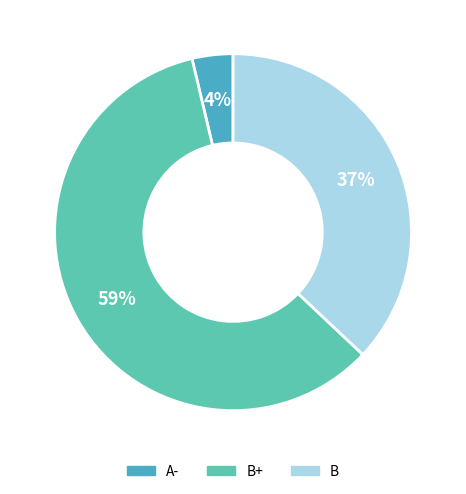

How many segments does this pie chart have?

3